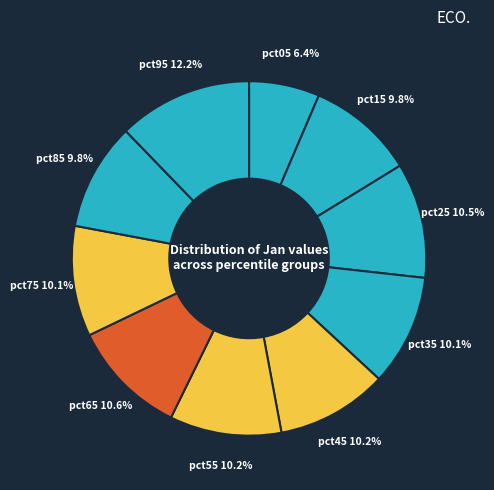

Count the number of slices in the pie.

10